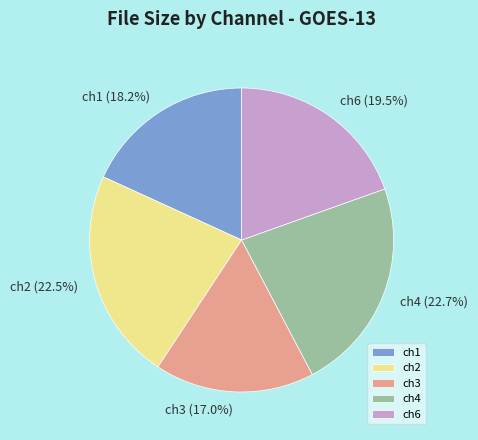

What portion of the pie excludes ch3?

83.0%